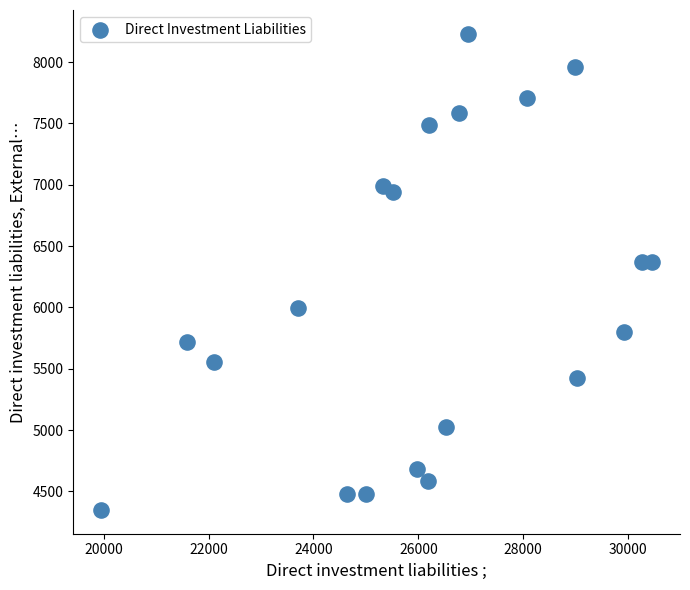

What is the range of X values (max minus min)?

10516